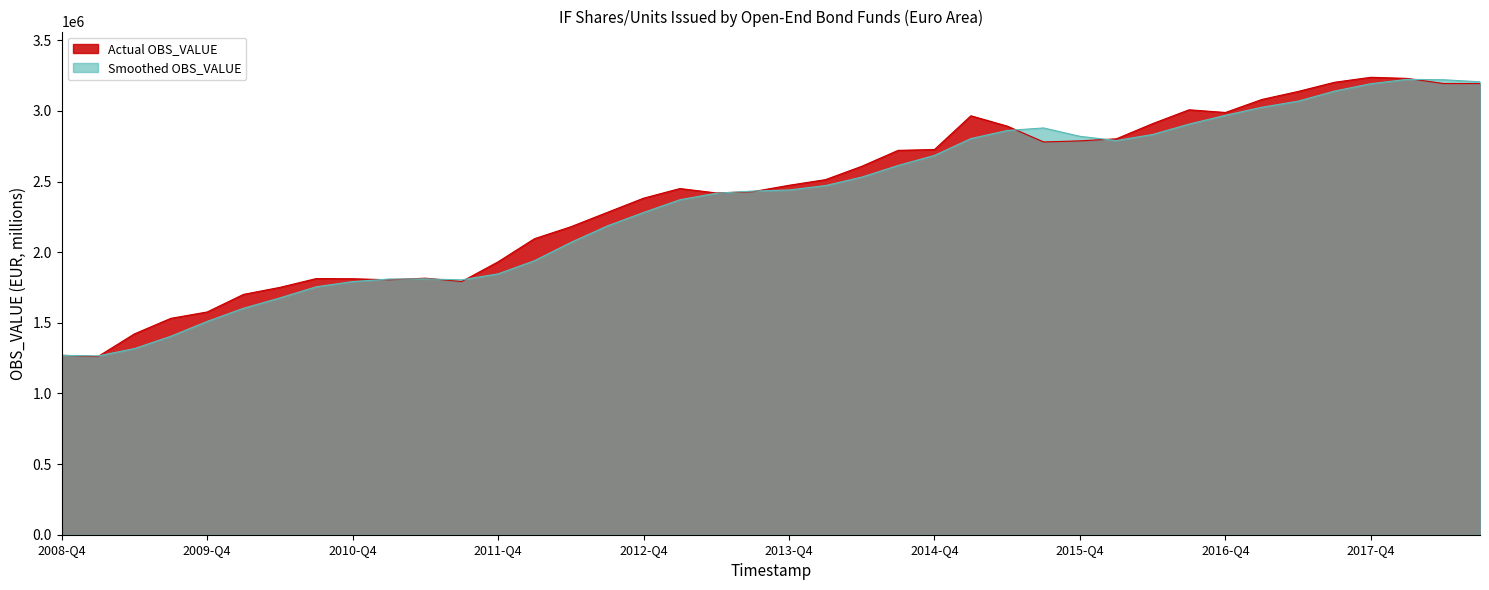

True or false: the data shows 513351.1 at 2013-Q4.

False